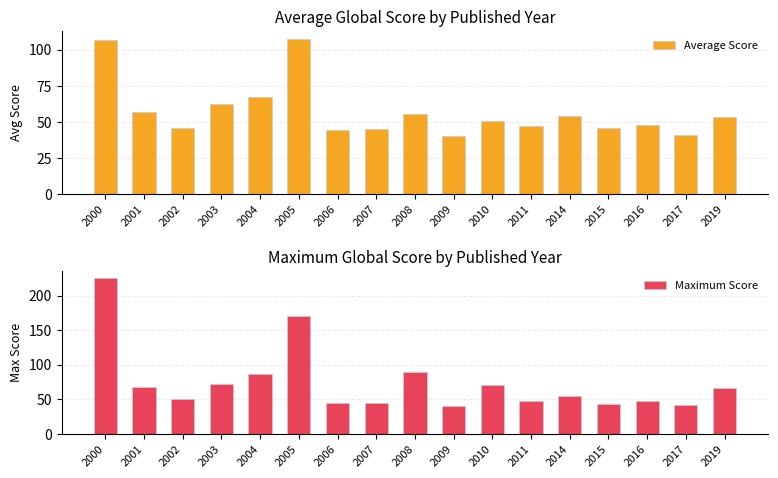

Rank the categories by Average Score value from highest to lowest.

2005, 2000, 2004, 2003, 2001, 2008, 2014, 2019, 2010, 2016, 2011, 2002, 2015, 2007, 2006, 2017, 2009